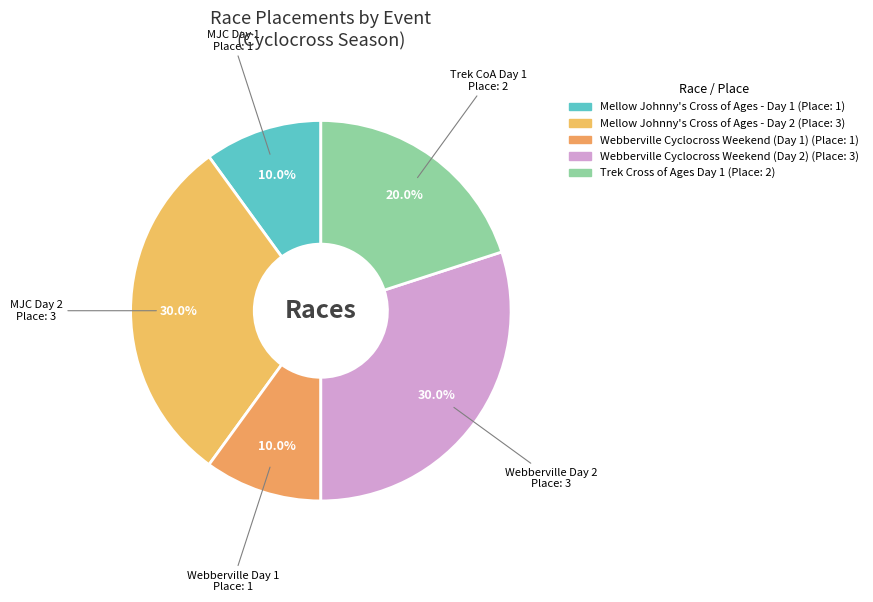

Between Webberville Cyclocross Weekend (Day 2) and Trek Cross of Ages Day 1, which is larger?

Webberville Cyclocross Weekend (Day 2)